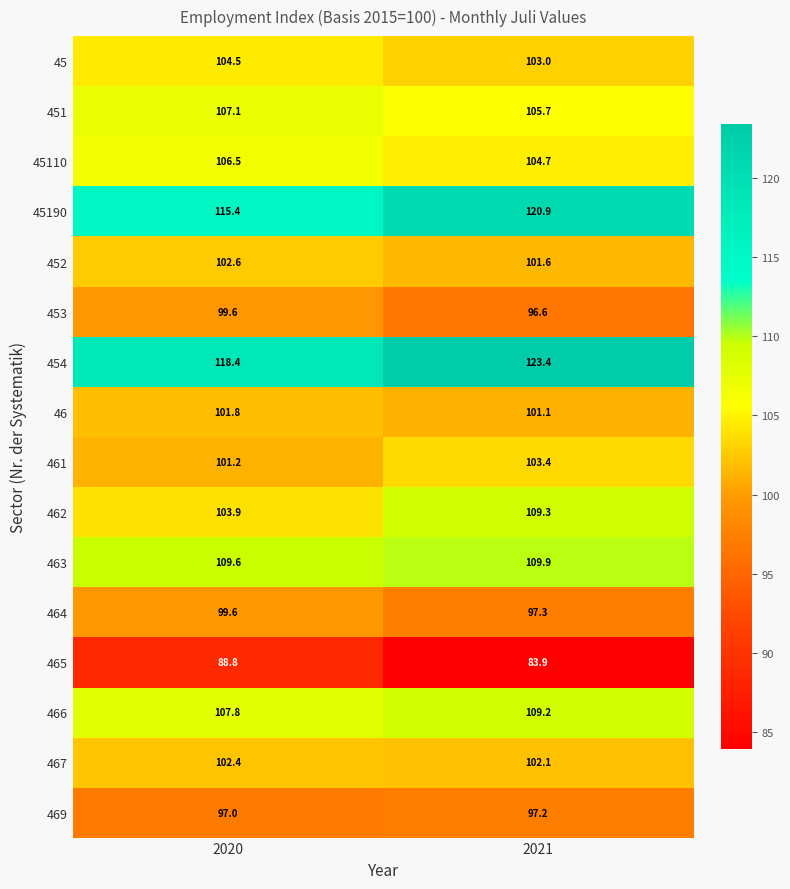

Where does the 451 series first go above 107?

2020